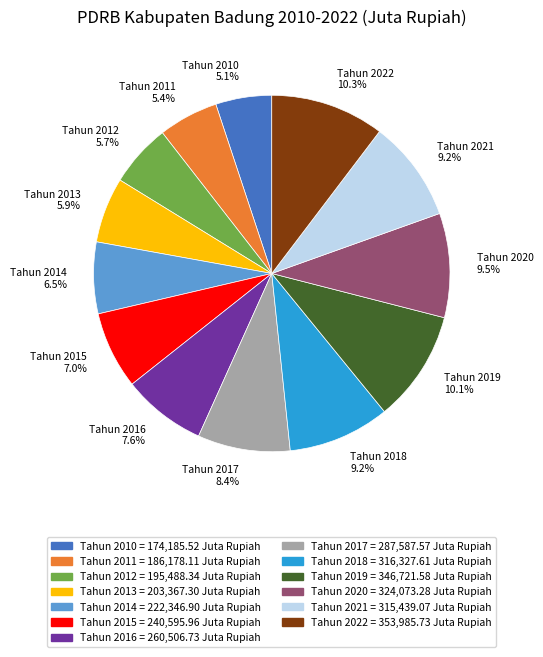

To the nearest percent, what is the average slice percentage?

8%